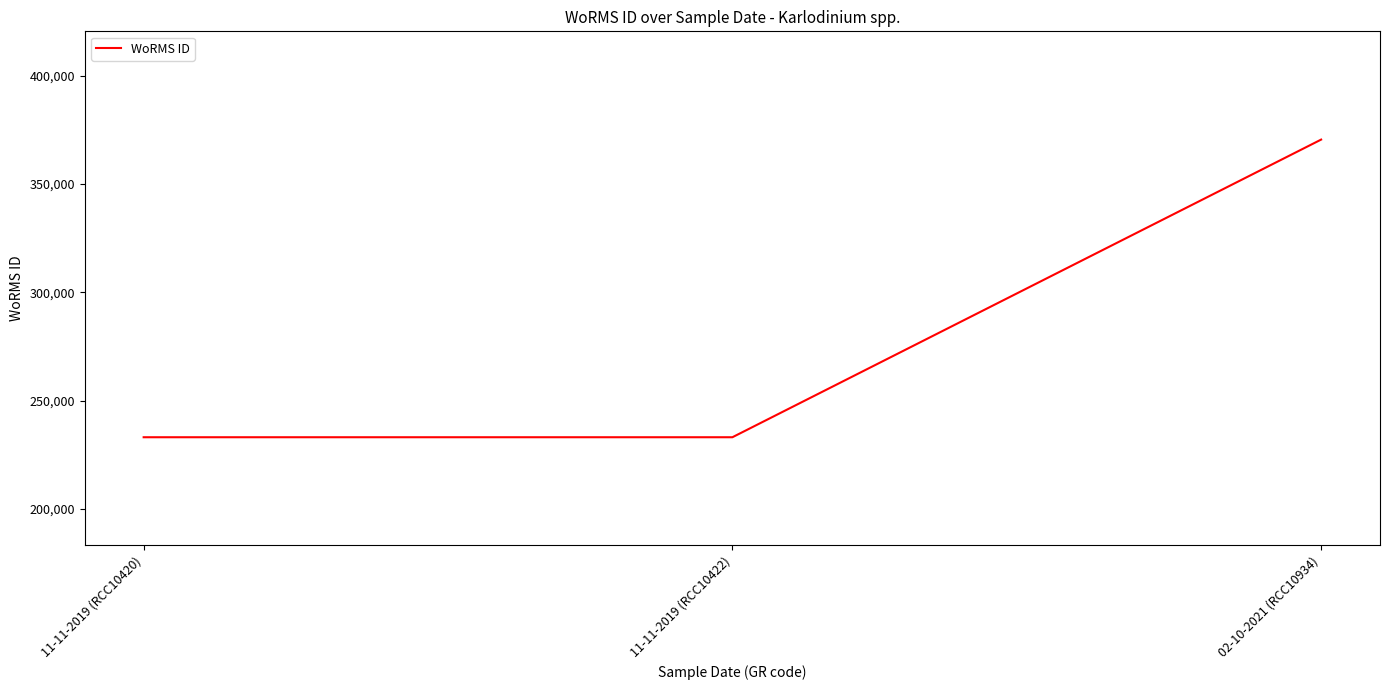

True or false: the data shows 123208 at 11-11-2019 (RCC10420).

False